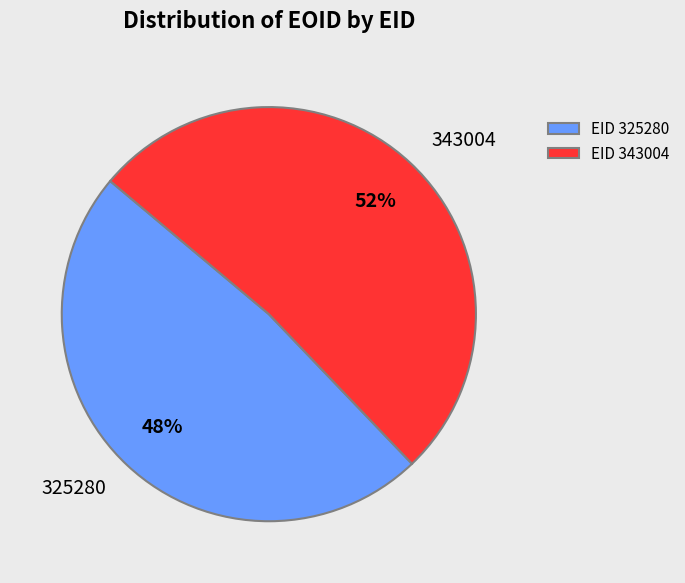

Between 343004 and 325280, which is larger?

343004